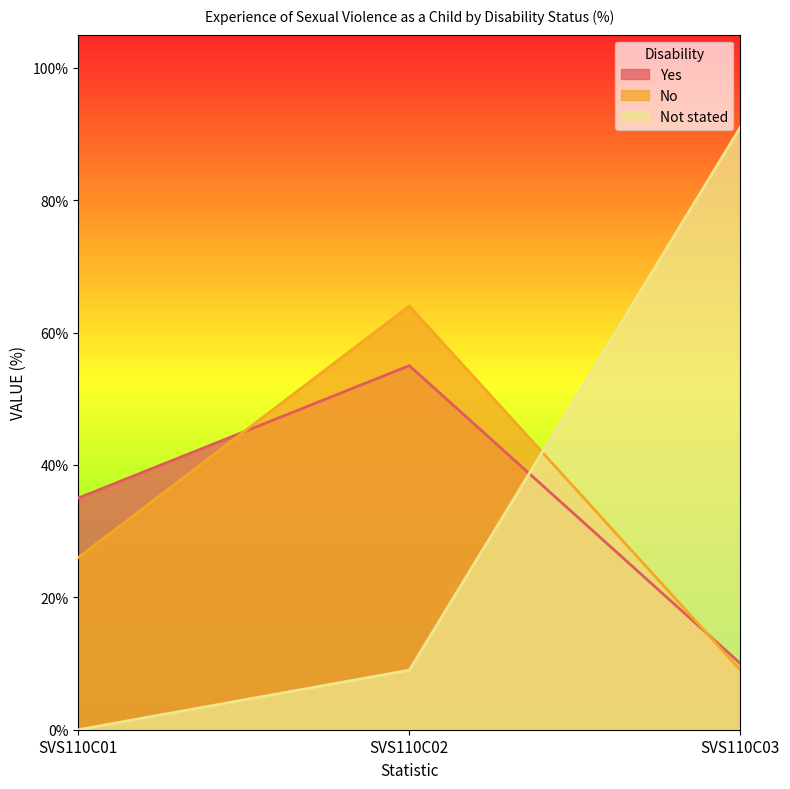

How many data points does each series have?

3